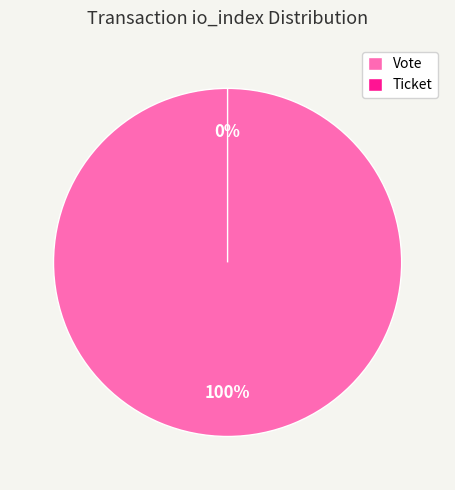

Is the sum of Vote and Ticket greater than half?

Yes